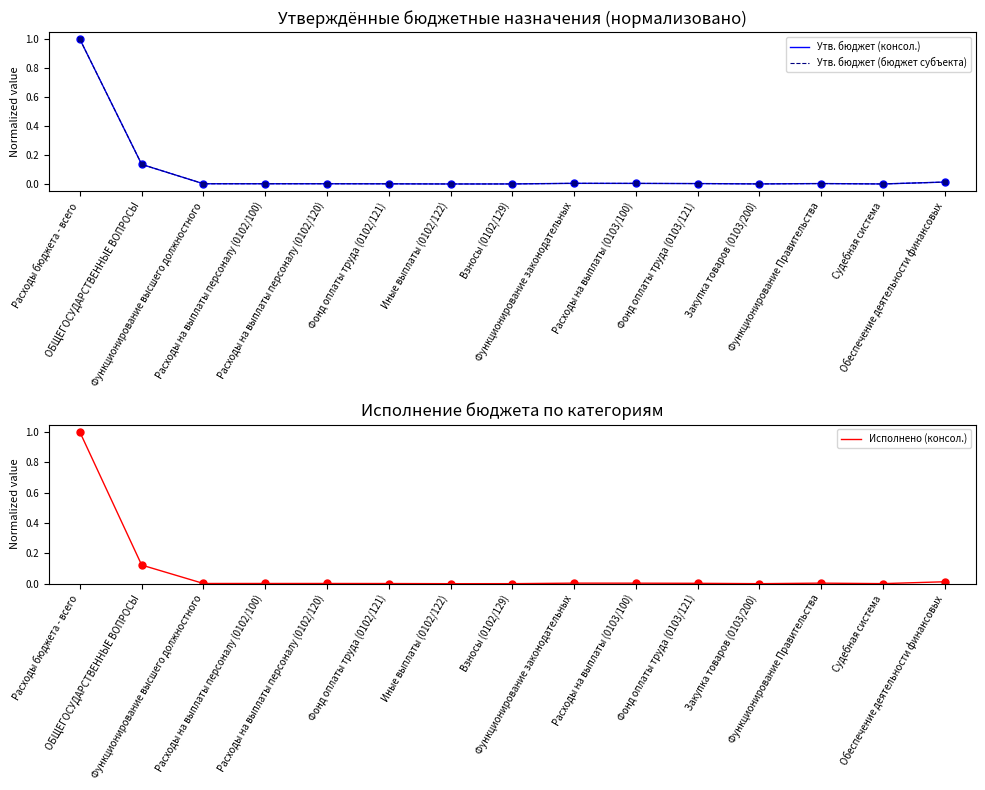

The value of Утв. бюджет (консол.) at Иные выплаты (0102/122) is 0.0. True or false?

True